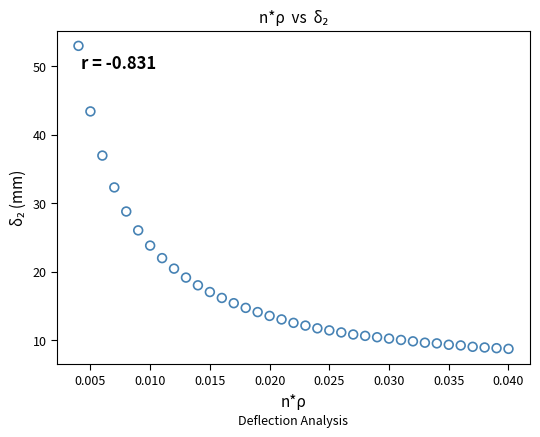

What is the range of Y values (max minus min)?

44.3